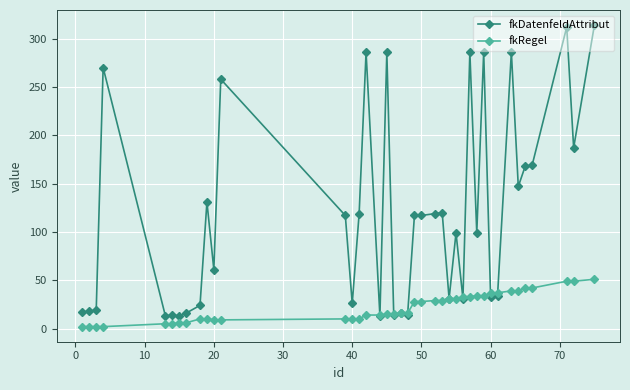

What is the minimum value for fkDatenfeldAttribut?

13